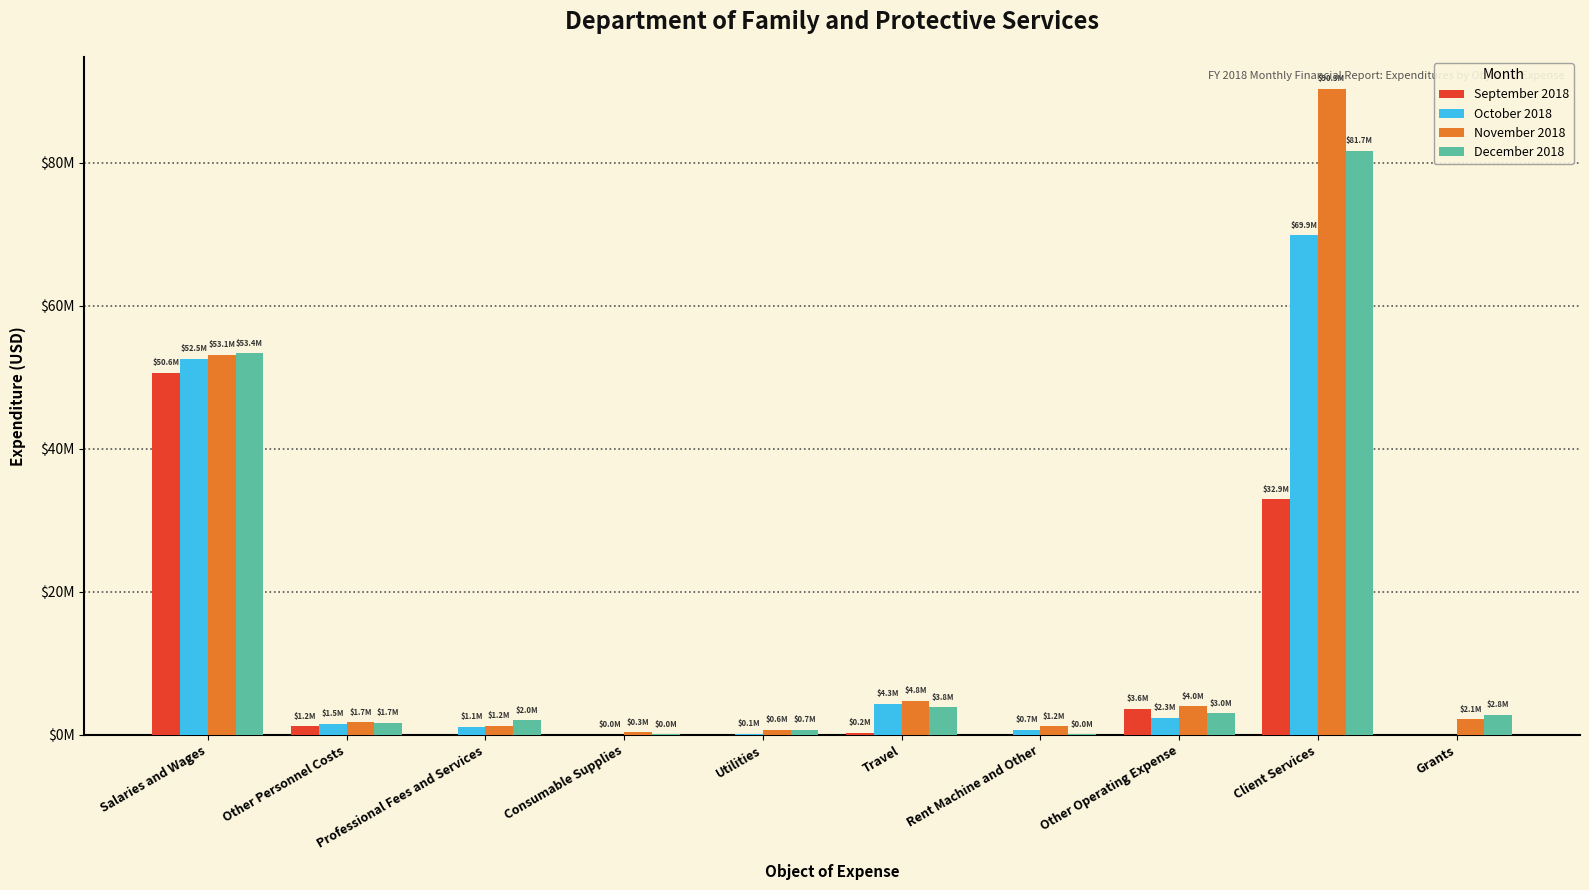

What is the maximum value shown in the chart?

90320045.5